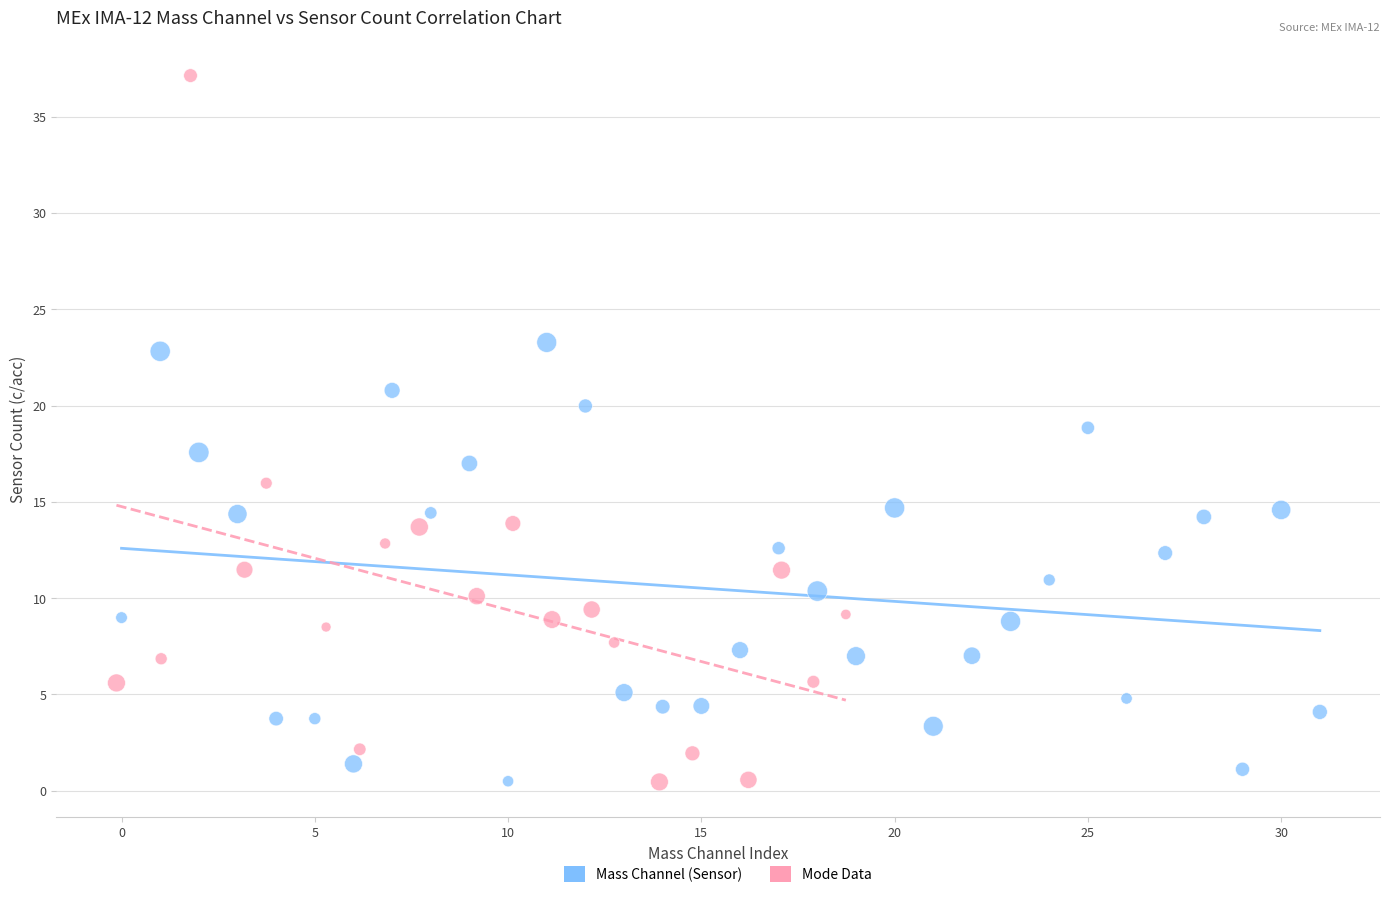

What are all the series names shown in the legend?

Mass Channel (Sensor), Mode Data